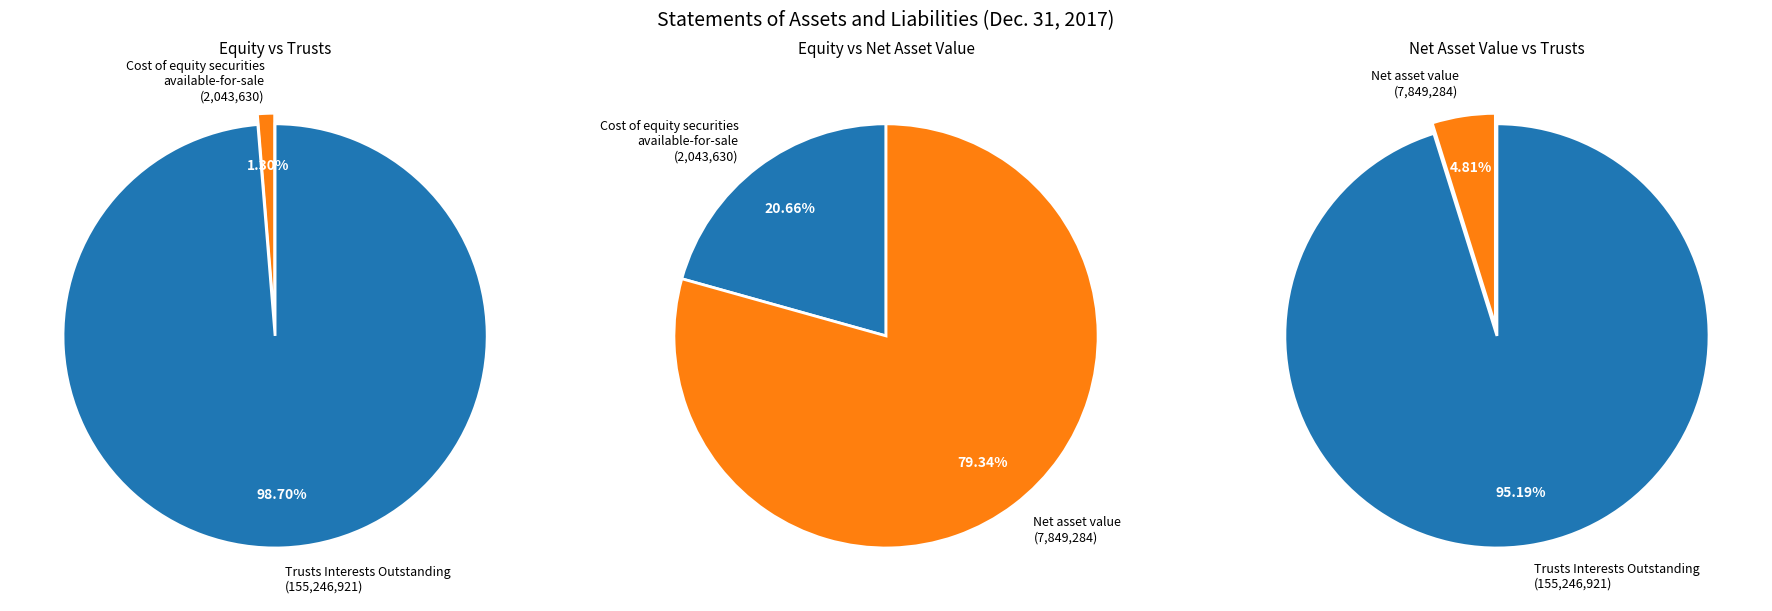

What is the largest slice in the pie chart?

Trusts Interests Outstanding